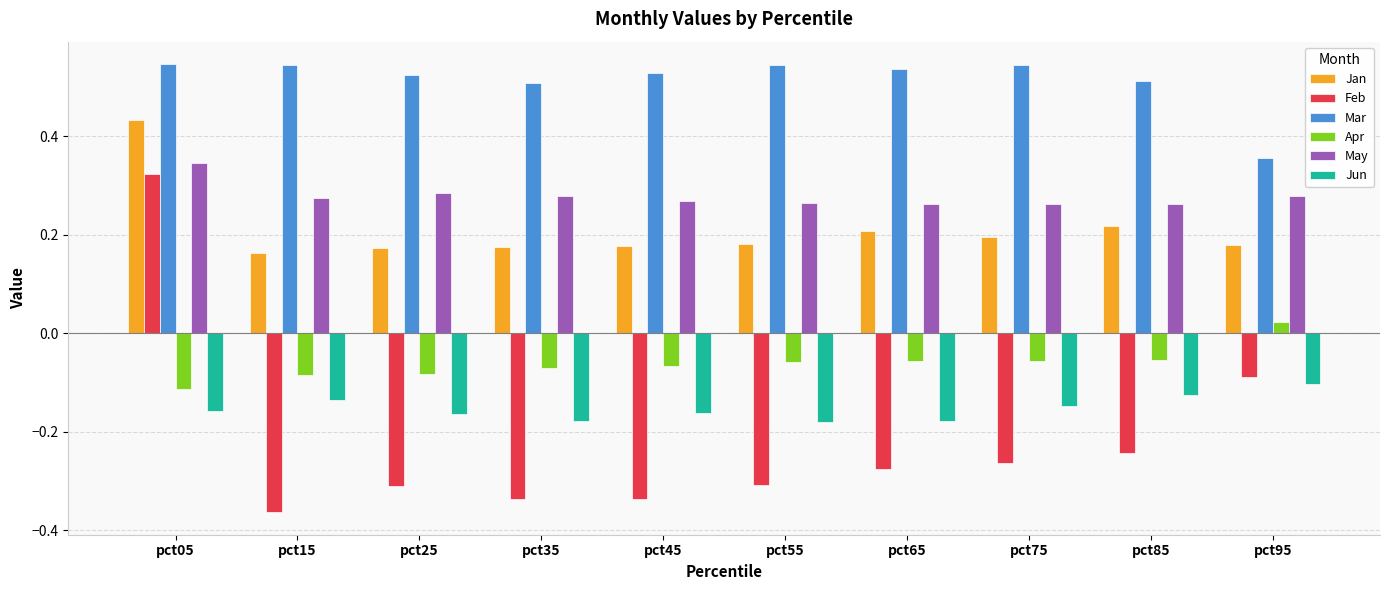

At pct85, list the series in order from largest to smallest.

Mar, May, Jan, Apr, Jun, Feb